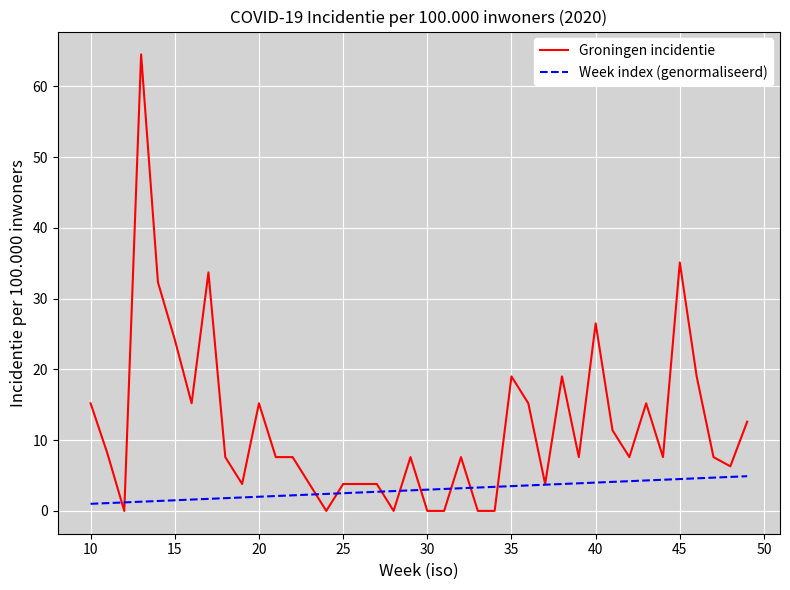

What is the difference between the maximum and minimum values in the Week index (genormaliseerd) series?

3.9